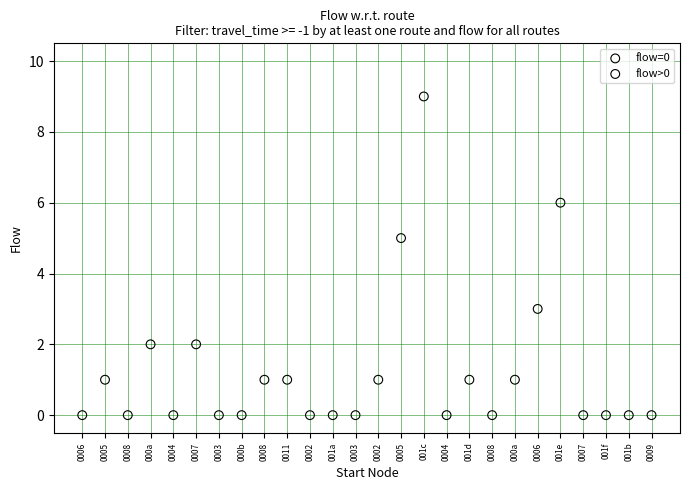

Which series reaches the maximum Y coordinate?

flow>0